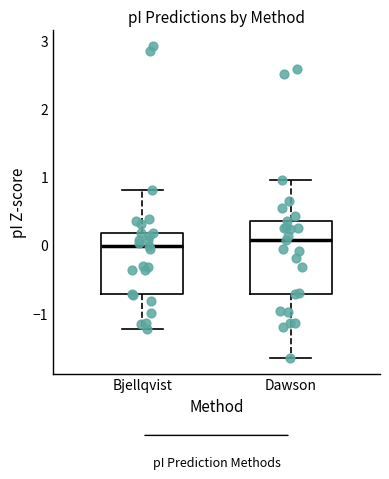

Reading left to right, read every box against the y-axis: the position of its median line, the range the box covers, and the ends of its whiskers. The values are not printed on the chart, so give them approximately, as read against the axis.

Bjellqvist: median 0.0, box -0.7 to 0.2, whiskers -1.2 to 0.8
Dawson: median 0.1, box -0.7 to 0.3, whiskers -1.7 to 1.0